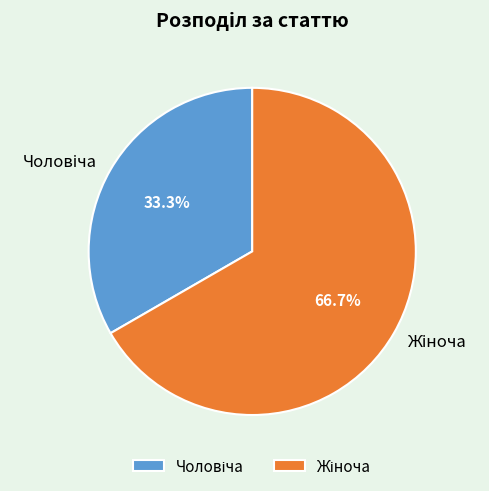

Is there any slice that represents more than half of the pie?

Yes